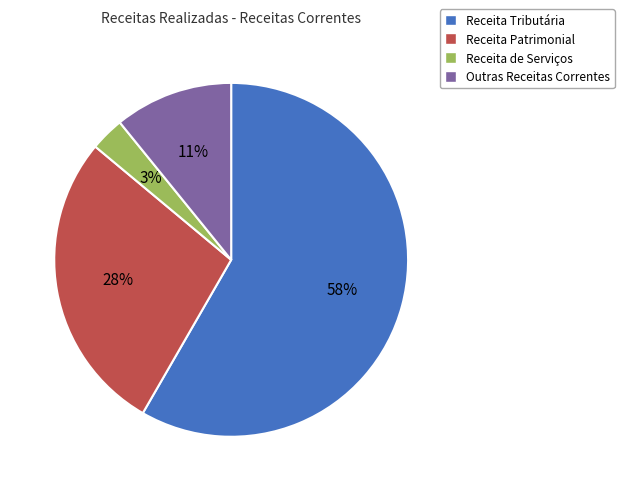

To the nearest percent, what is the difference between the largest and smallest slice percentages?

55%